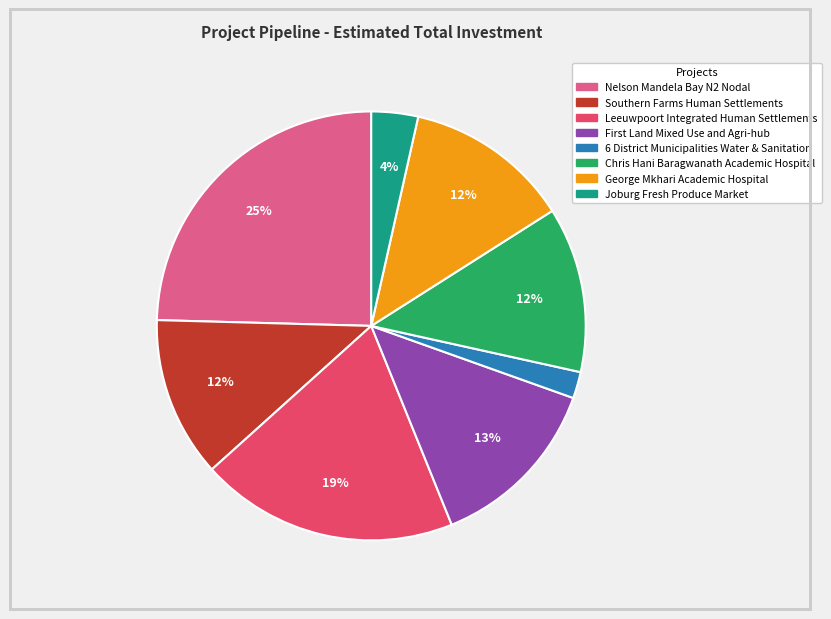

Combined, what portion of the pie is Chris Hani Baragwanath Academic Hospital and Southern Farms Human Settlements?

24.6%